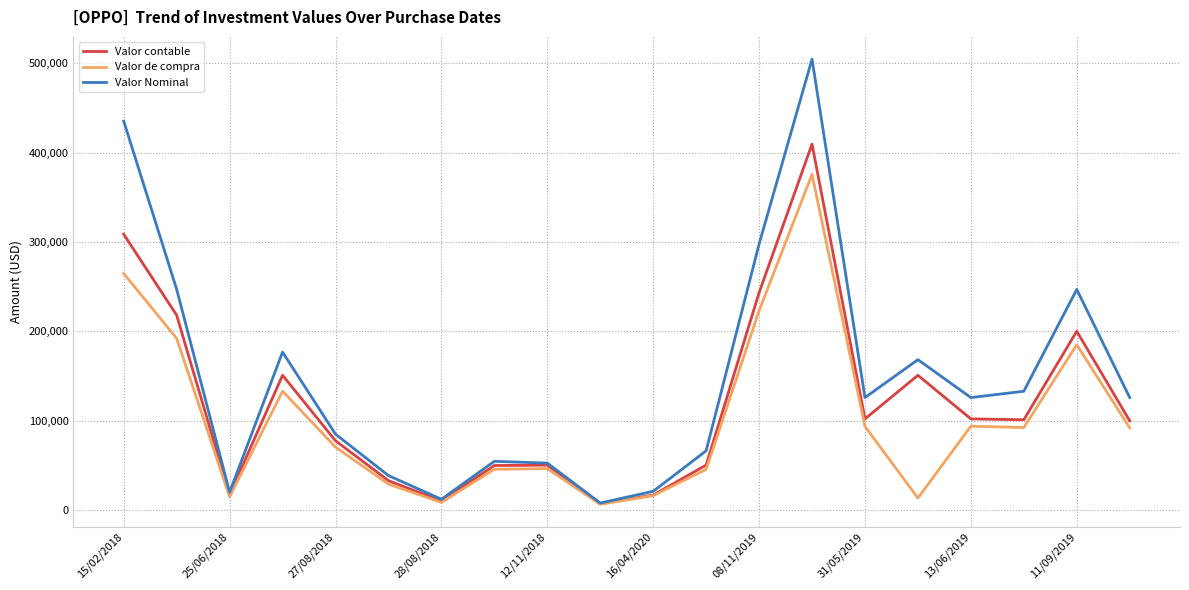

Rank the series by their maximum value, from lowest to highest.

Valor de compra, Valor contable, Valor Nominal